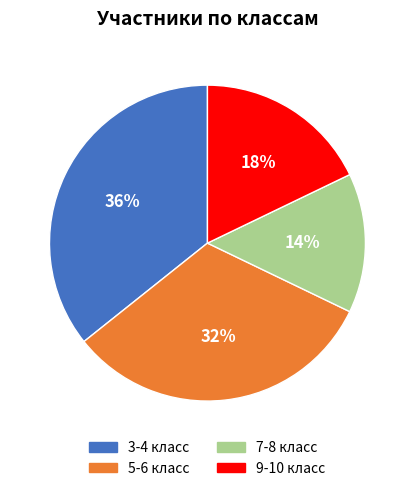

True or false: 3-4 класс accounts for 36% of the total.

True